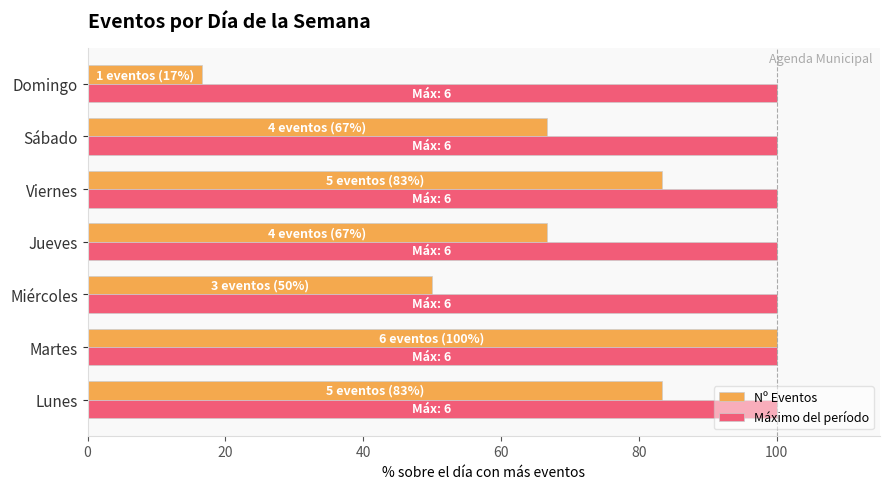

What is the total value across all series at Domingo?

116.7